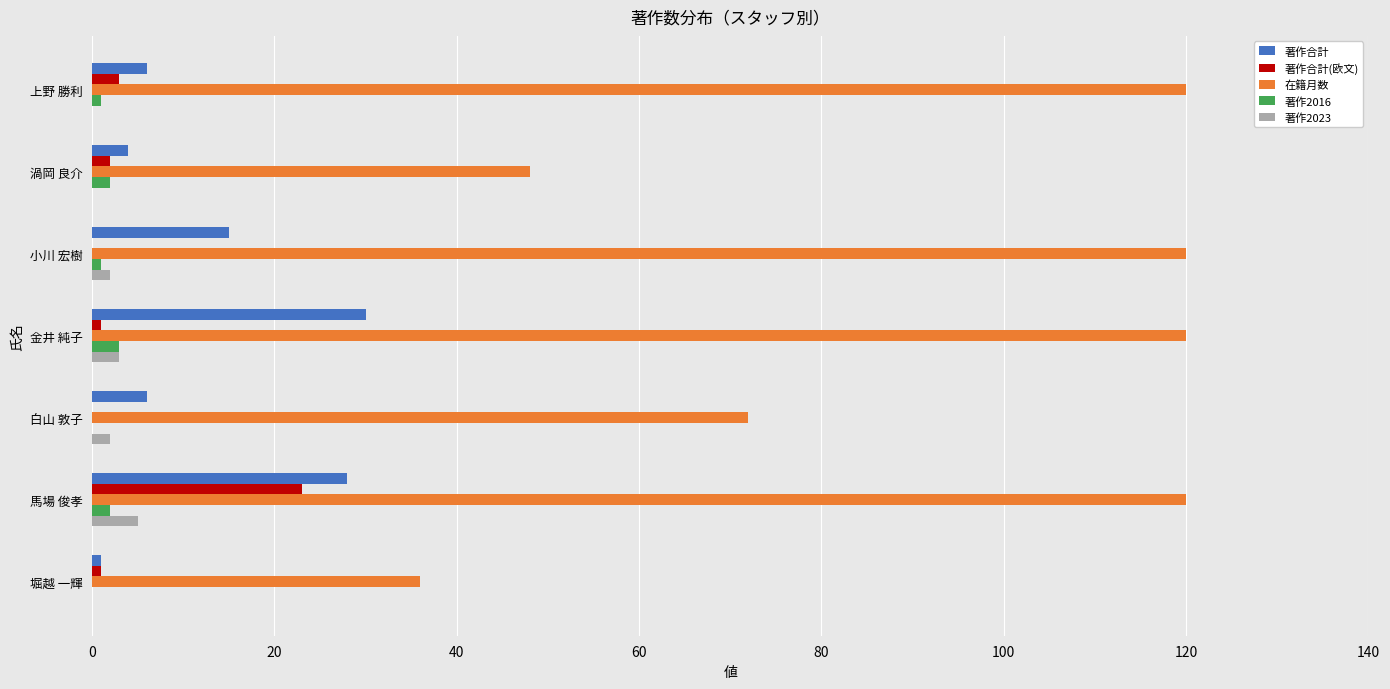

Which series has the largest total across all categories?

在籍月数